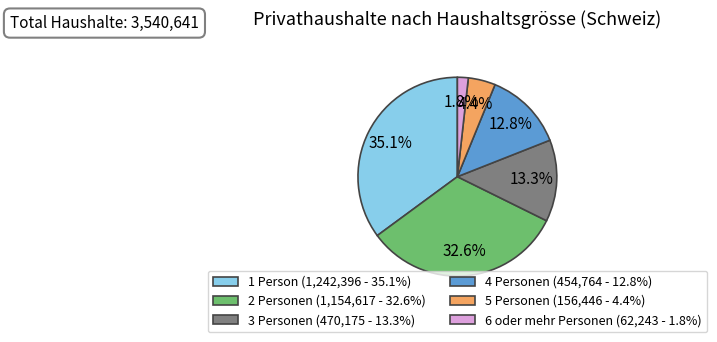

The 3 Personen slice represents 13% of the pie. True or false?

True